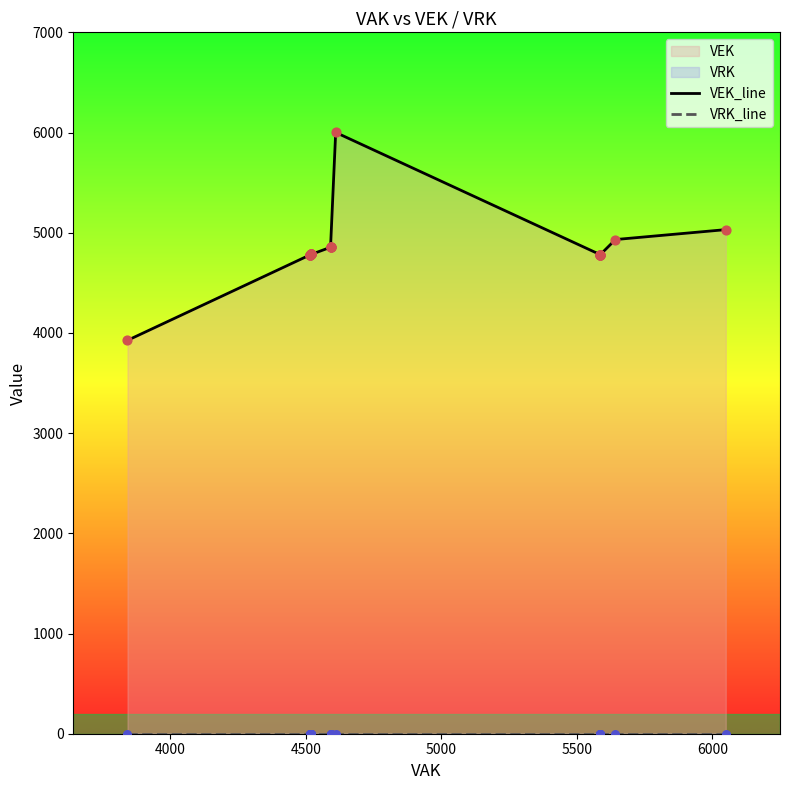

What is the total value across all series at 5500?

4781